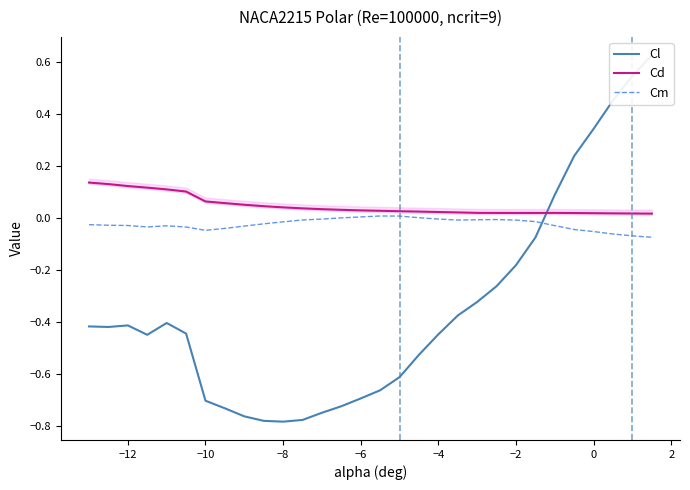

True or false: Cm has a value of -0.0 at −6.

True